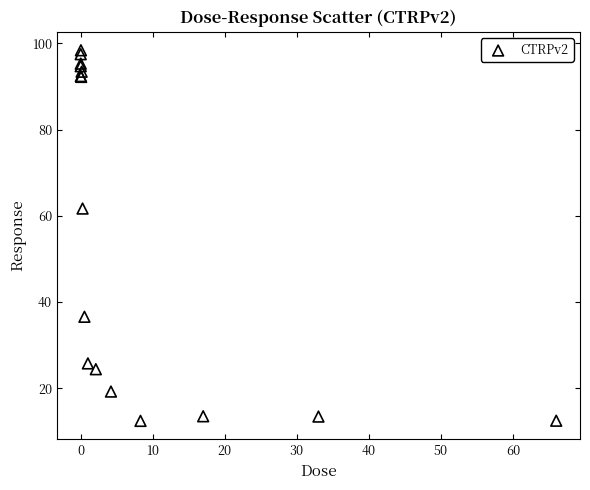

What Y value in the scatter plot is closest to 55?

61.7